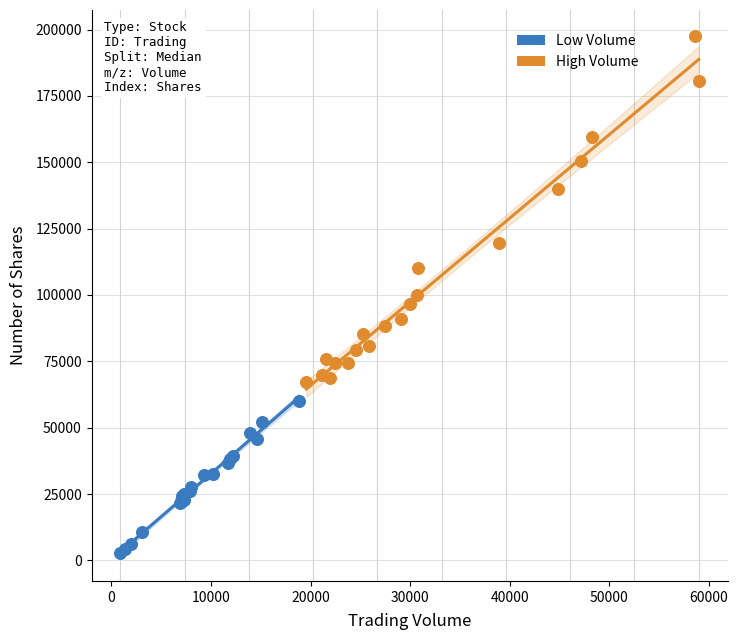

Which series has the widest spread of Y values?

High Volume